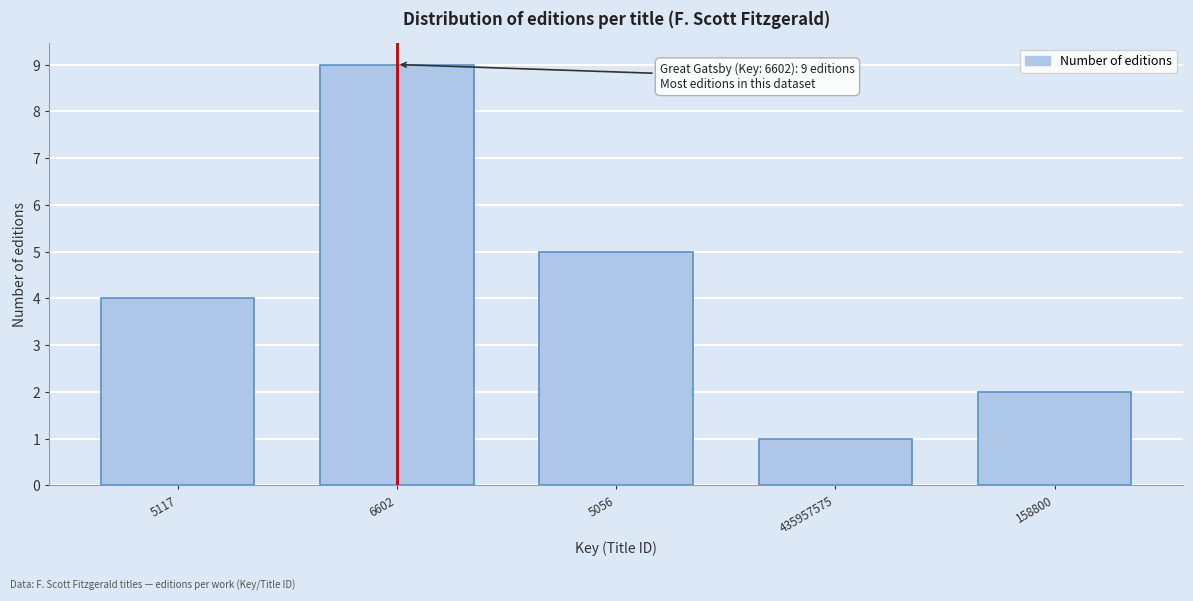

Reading right to left, transcribe all the data shown in this chart.

158800=2	435957575=1	5056=5	6602=9	5117=4